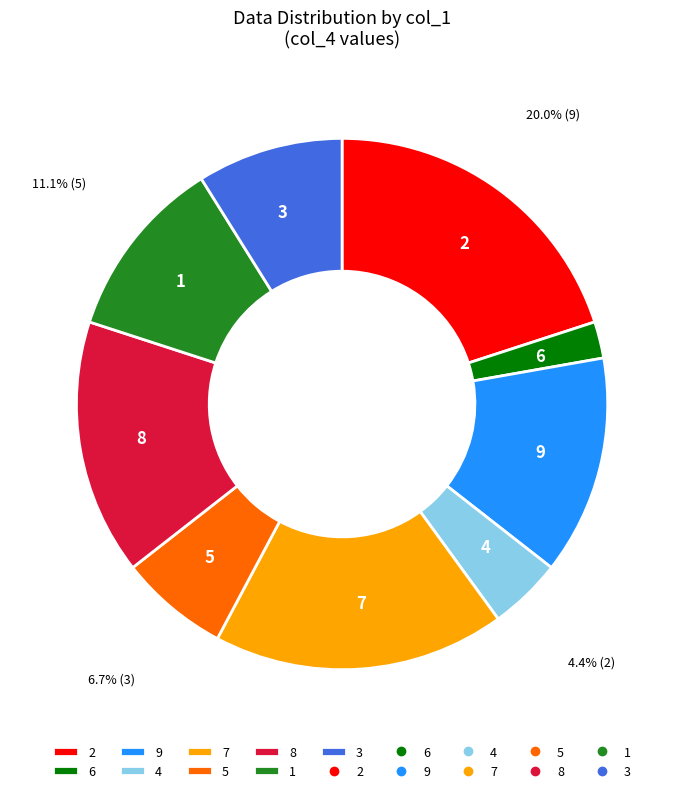

What is the ratio of the value at 4 to the value at 3?

0.5